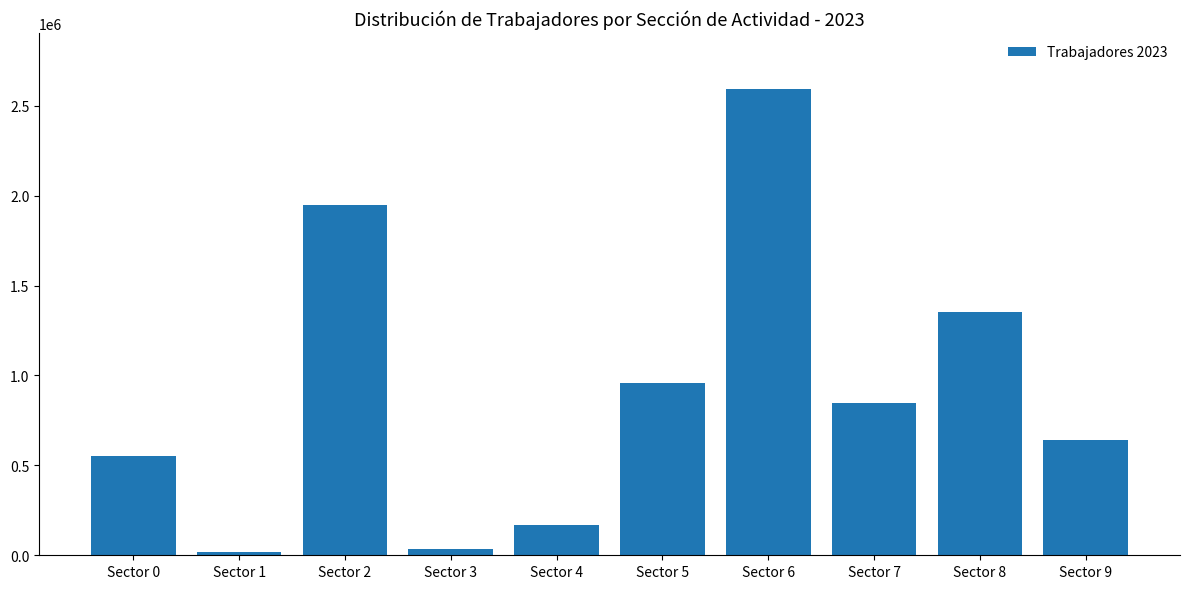

Where is the data nearest to the value 1306124?

Sector 8